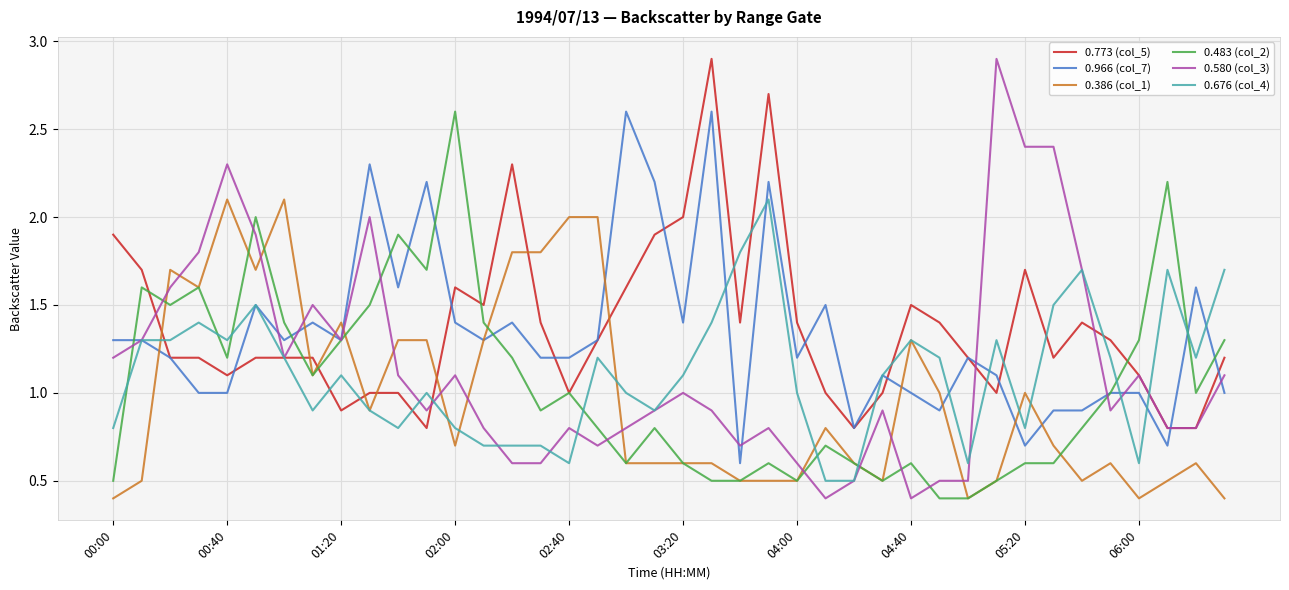

At how many categories does at least one series exceed 1?

39